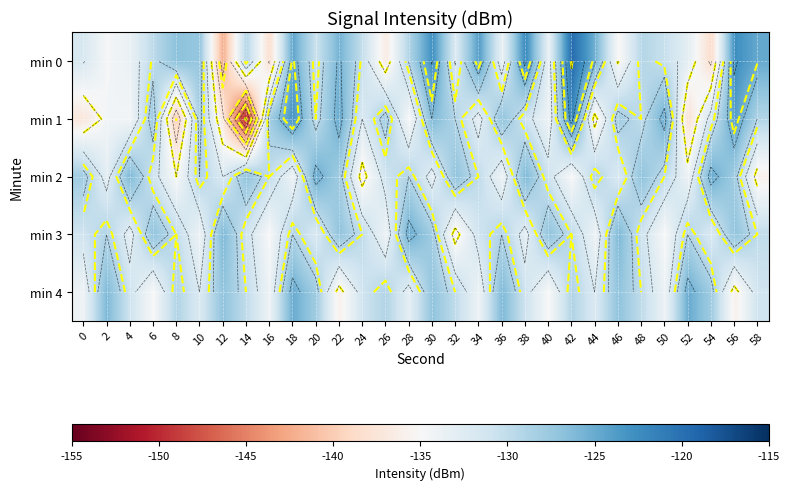

Which series changed the most between 22 and 36?

min 4